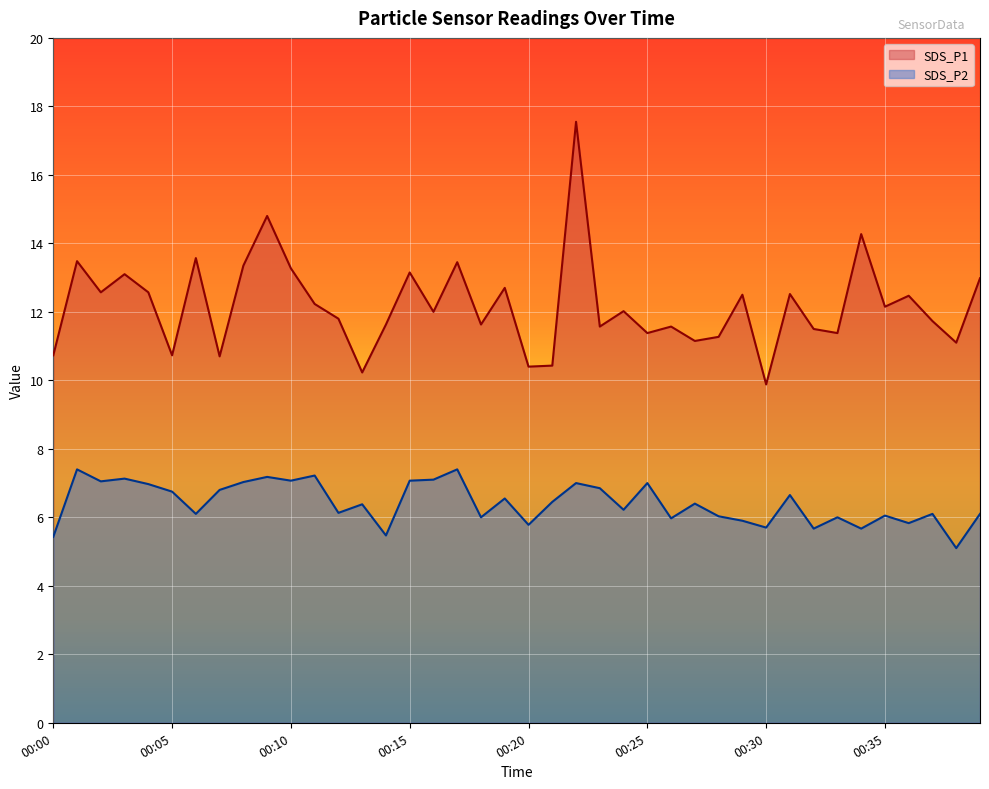

What are all the series names shown in the legend?

SDS_P1, SDS_P2